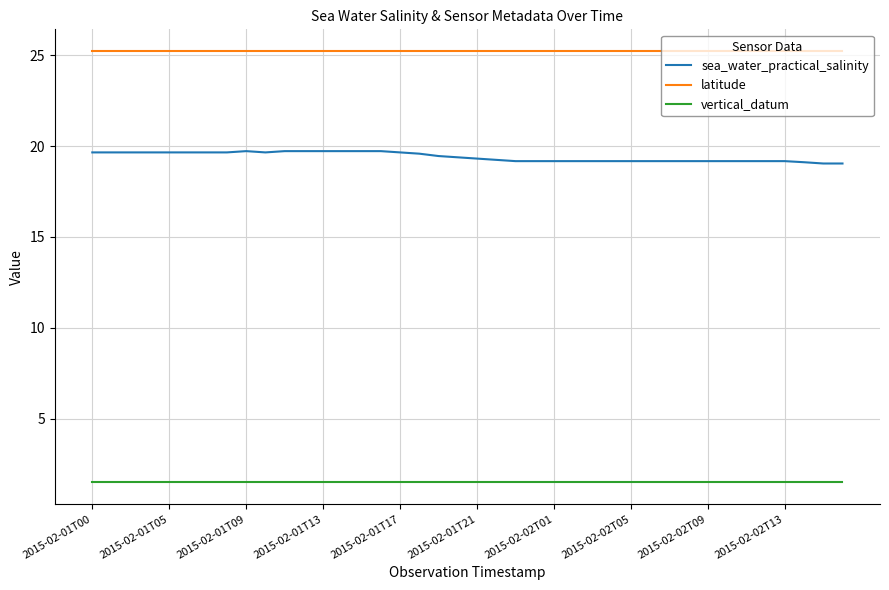

List the series in order of their peak value, lowest first.

vertical_datum, sea_water_practical_salinity, latitude